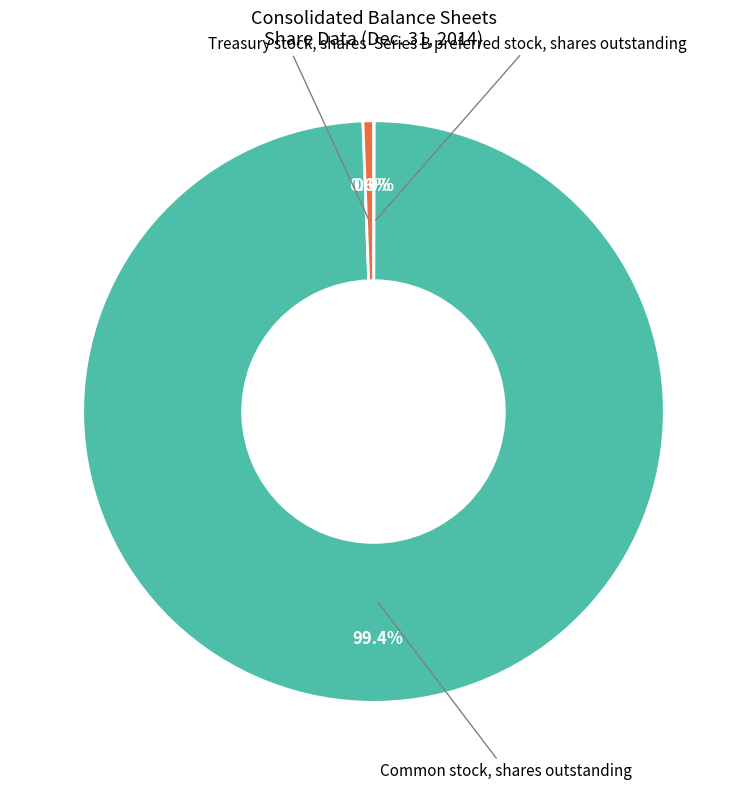

To the nearest percent, what is the difference between the largest and smallest slice percentages?

99%